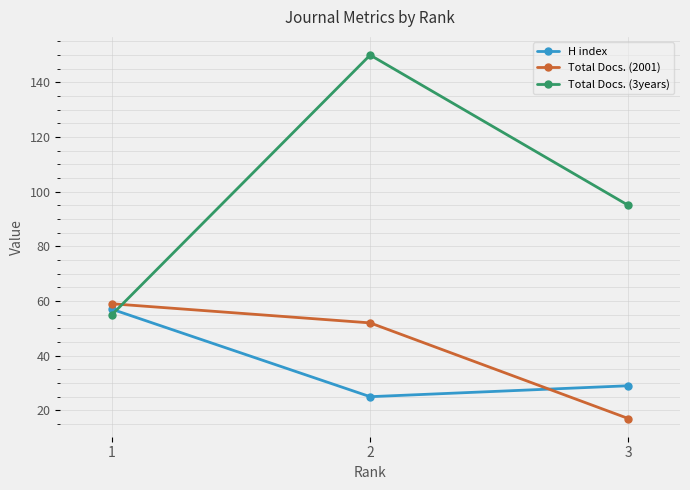

What is the total value across all series at 3?

141